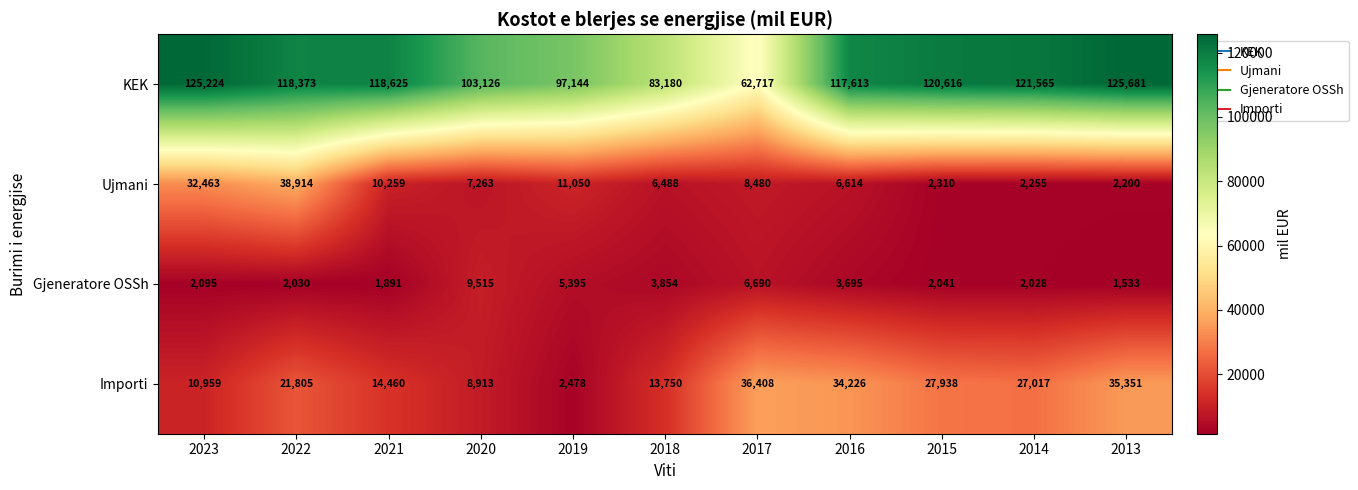

What is the difference between the maximum and minimum values in the Importi series?

33930